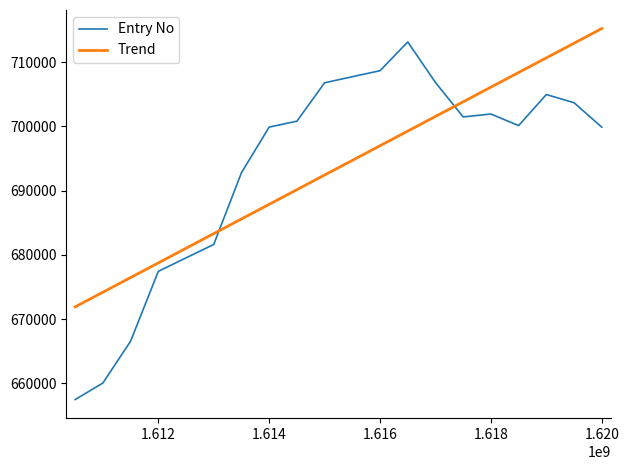

What is the minimum value for Entry No?

657483.6